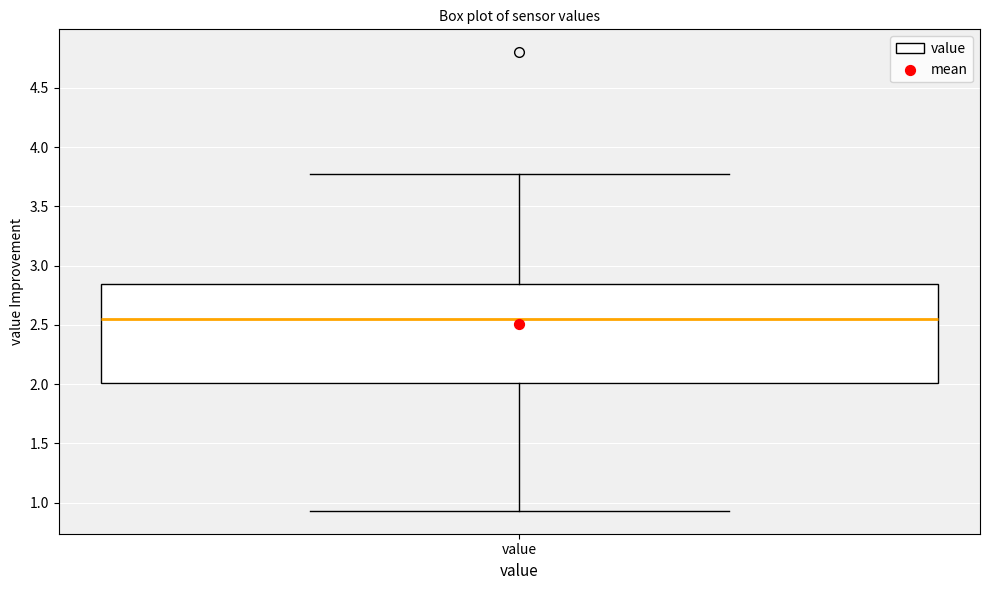

Where is the upper edge of the box for value on the y-axis? The values are not printed on the chart, so give them approximately, as read against the axis.

2.85